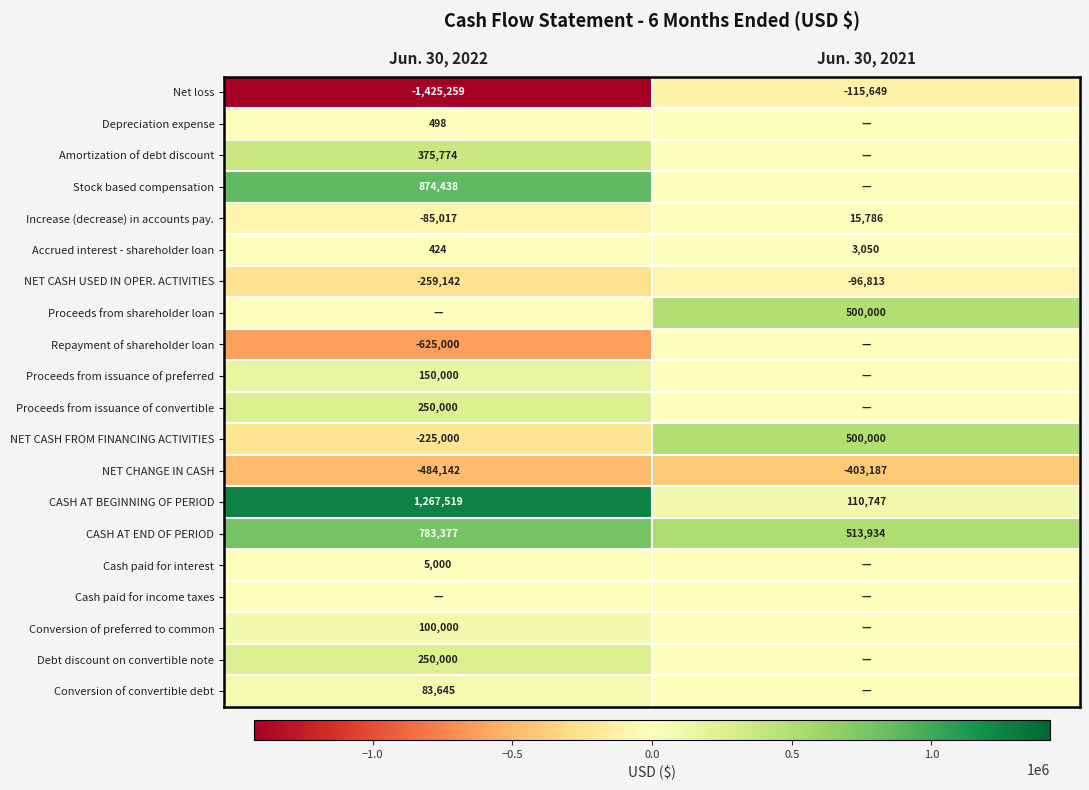

Count the number of data series in this chart.

20